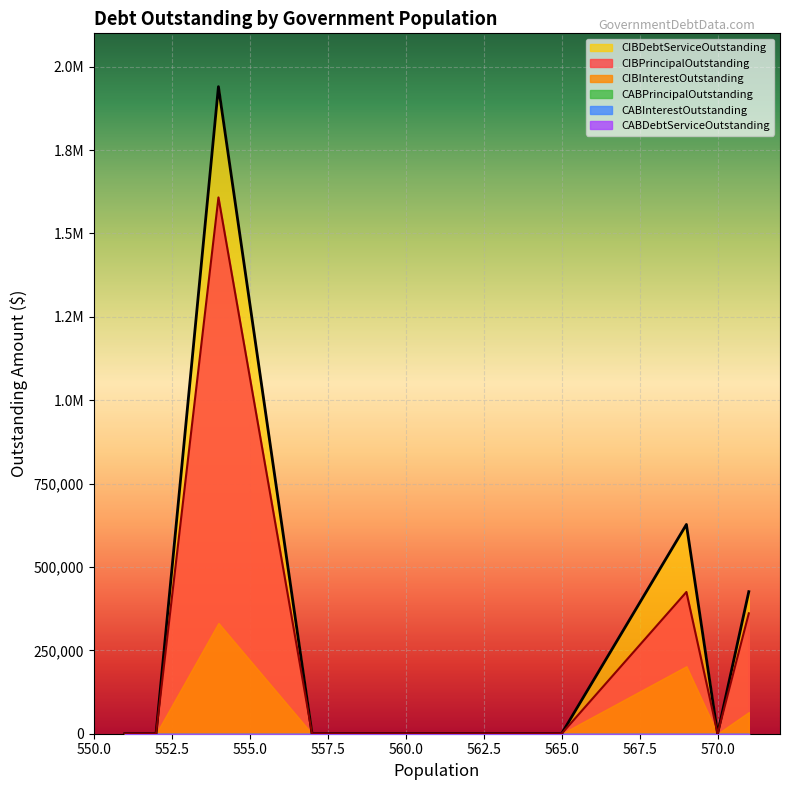

True or false: CIBInterestOutstanding and CABInterestOutstanding cross at least once.

False